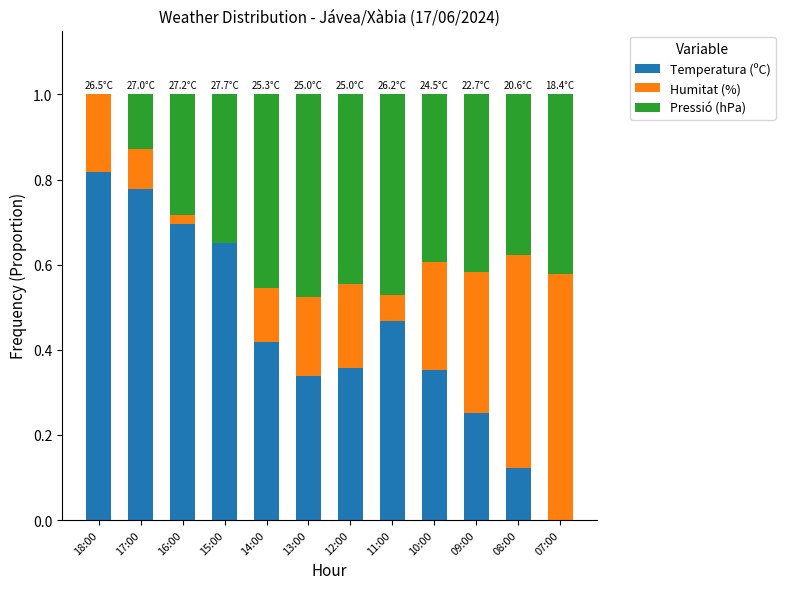

Are the bars grouped side by side (vs. stacked)?

No